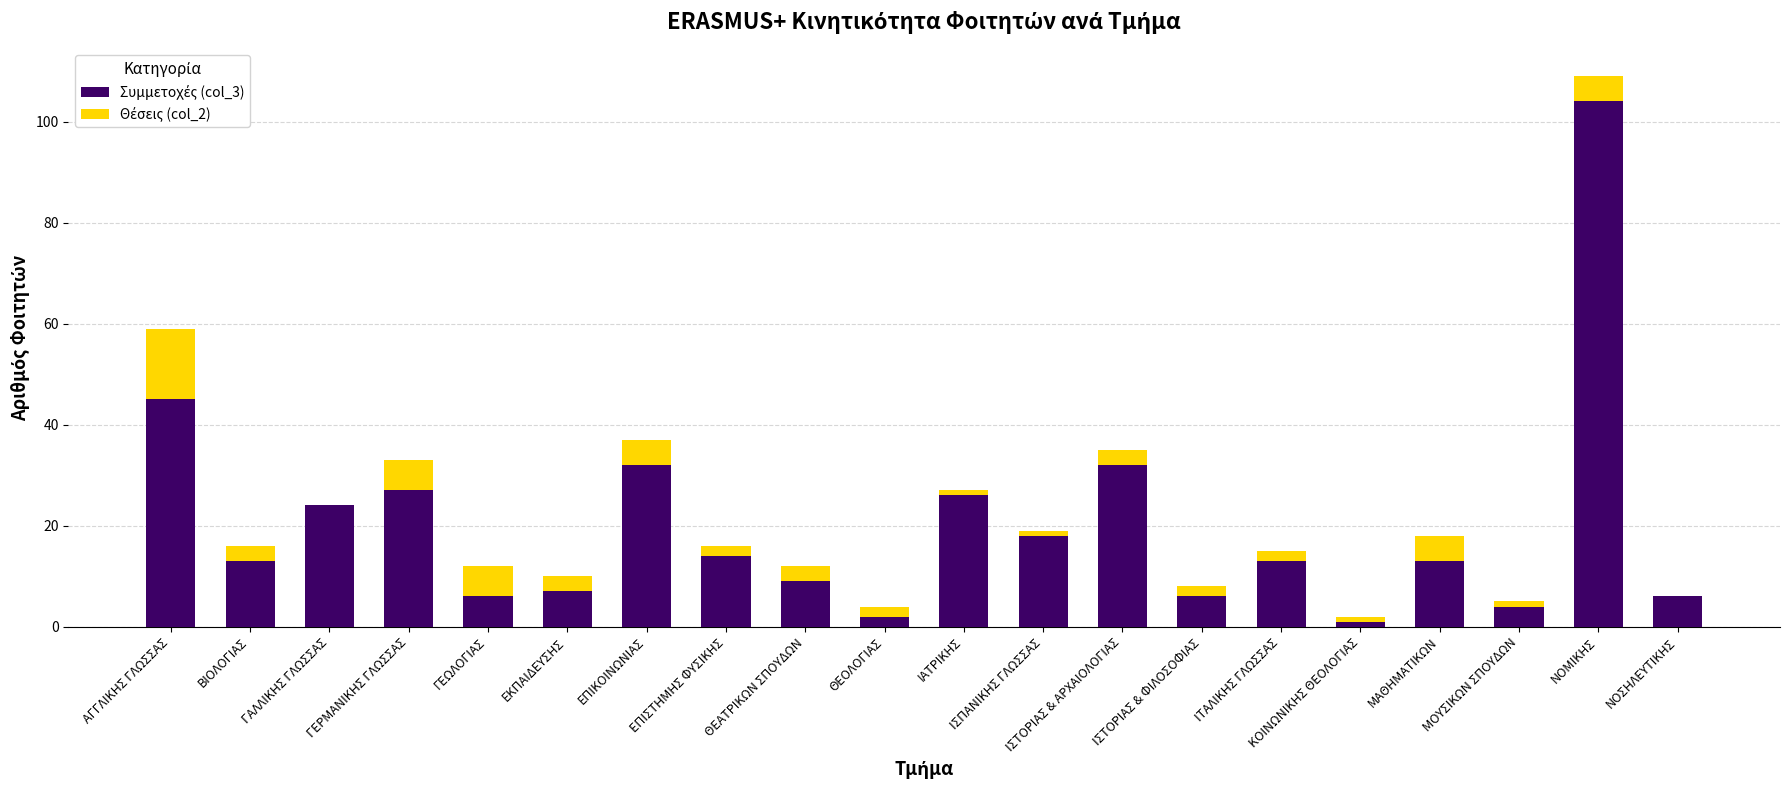

At which category is the sum across all series the highest?

ΝΟΜΙΚΗΣ